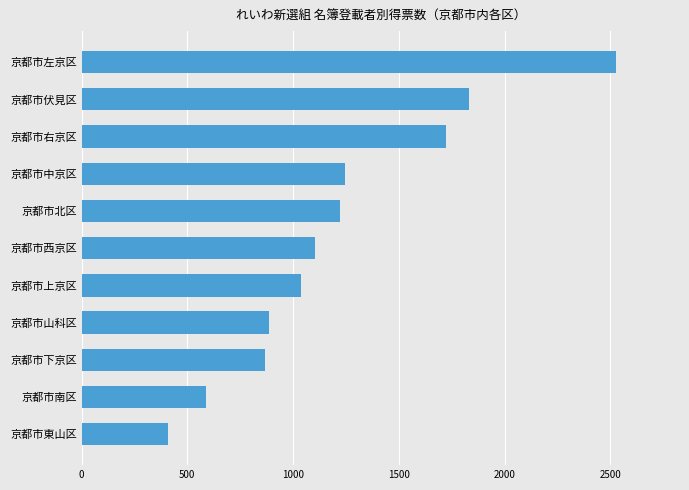

The value at 京都市下京区 is 1165.4. True or false?

False